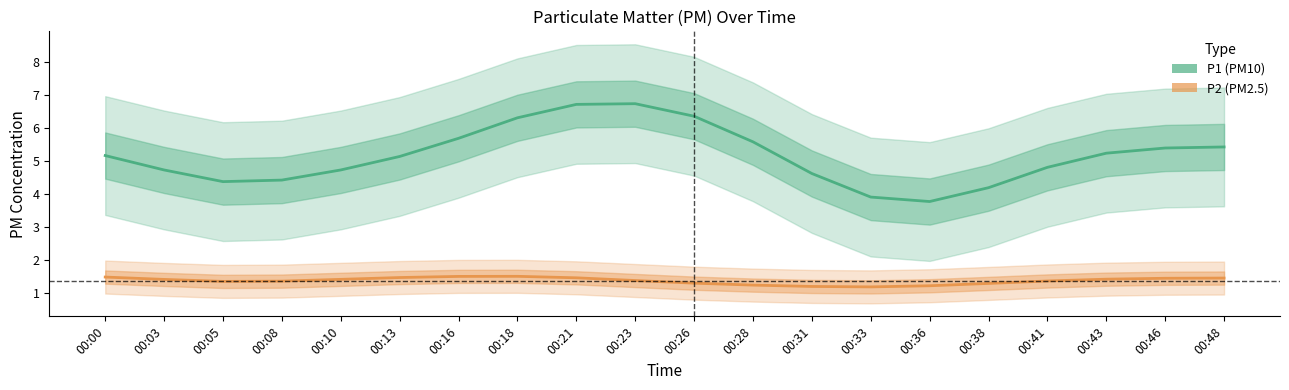

At which label is P1 closest to 5?

00:13